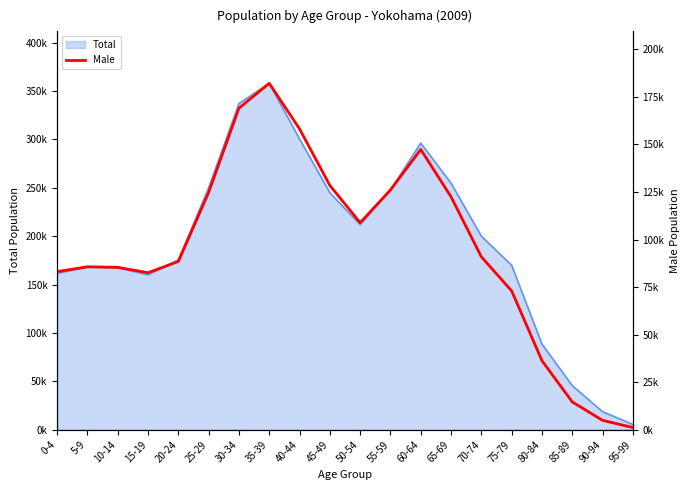

Reading left to right, extract all data points from this chart.

83136	85683	85400	82562	88486	124819	169108	182166	158190	128464	108866	126100	147368	122477	90913	73007	36304	14612	4923	1158